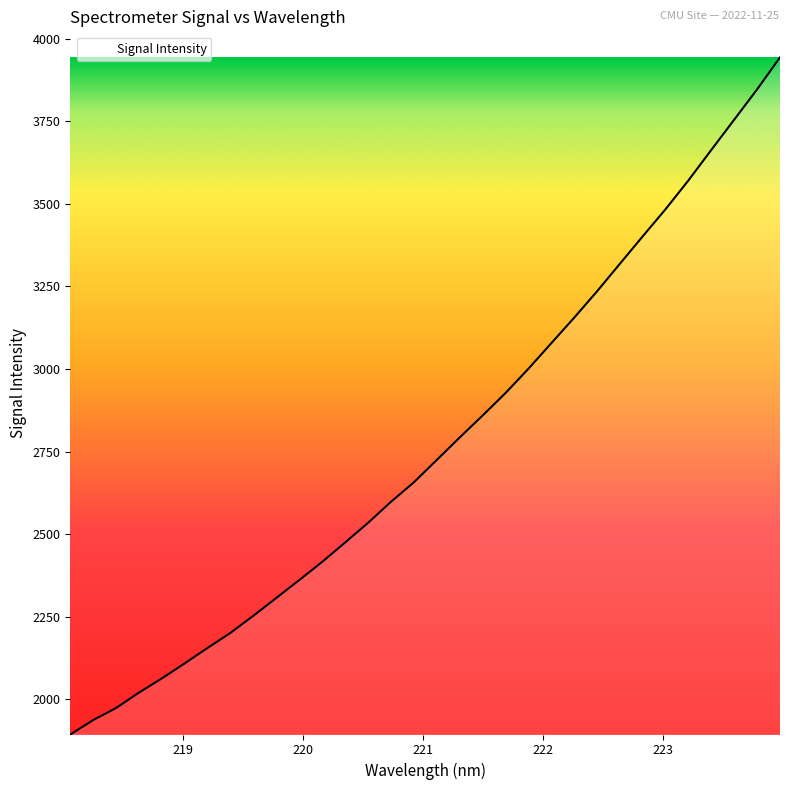

What is the greatest value displayed?

3944.0